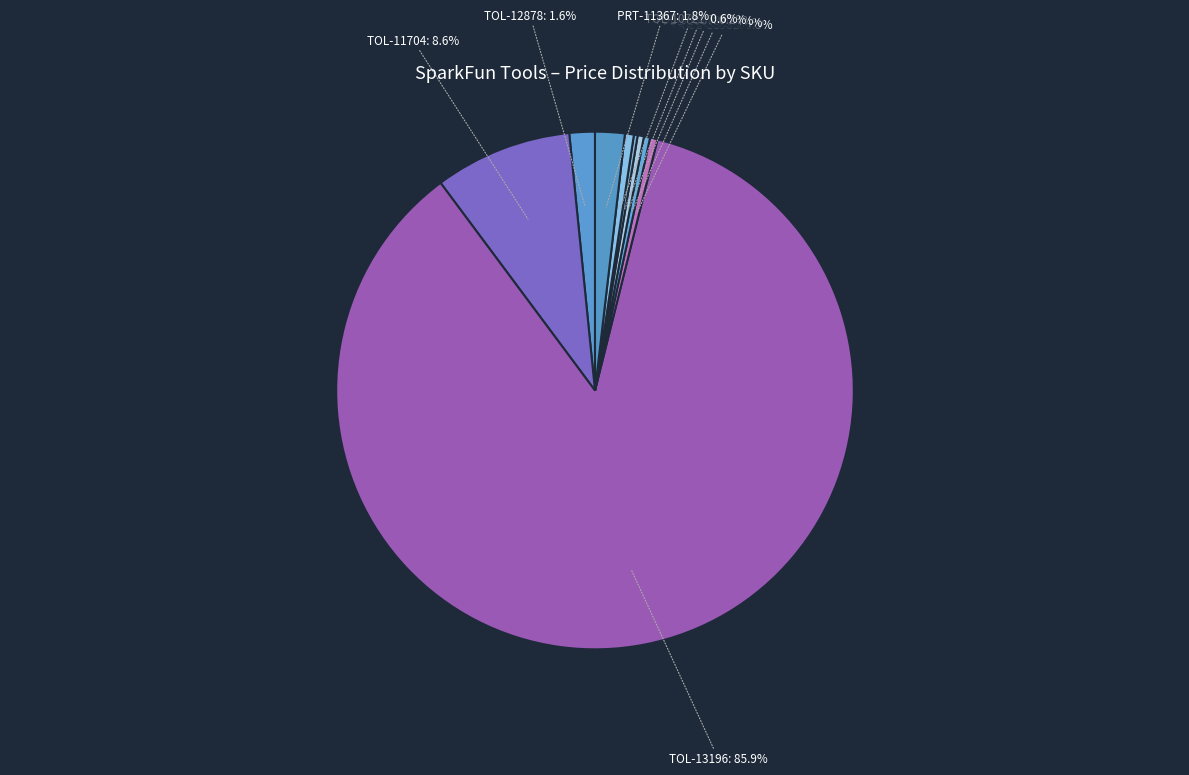

Combined, do PRT-11367 and TOL-13196 account for over 50%?

Yes